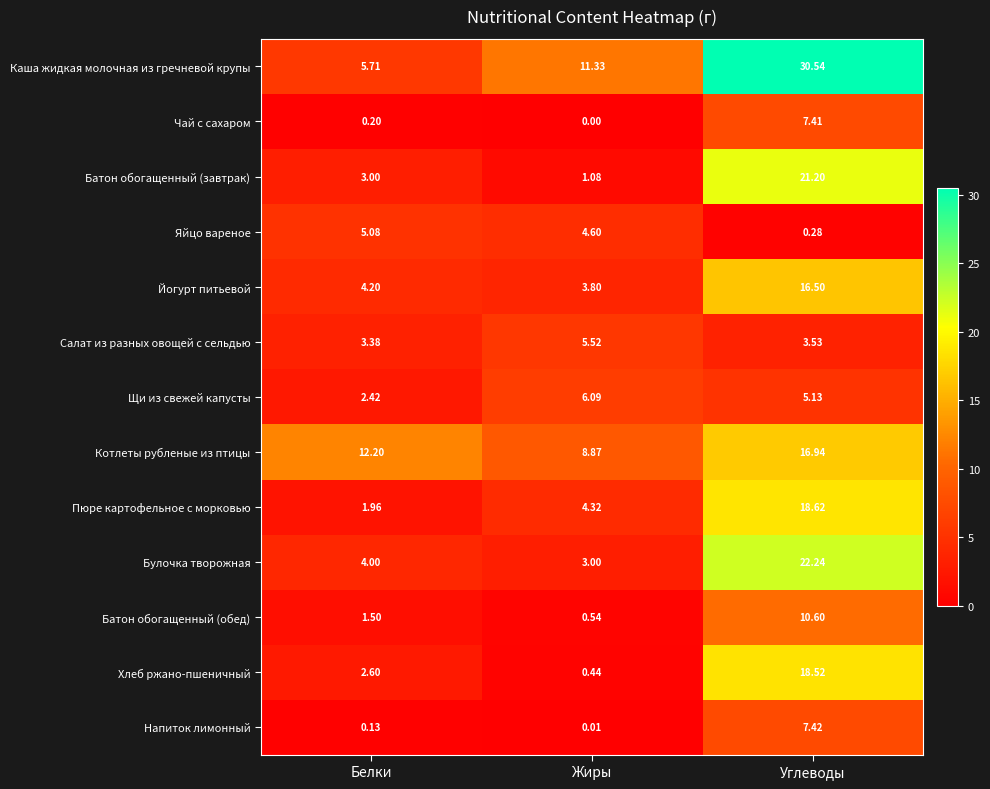

Rank the series by their maximum value, from highest to lowest.

Каша жидкая молочная из гречневой крупы, Булочка творожная, Батон обогащенный (завтрак), Пюре картофельное с морковью, Хлеб ржано-пшеничный, Котлеты рубленые из птицы, Йогурт питьевой, Батон обогащенный (обед), Напиток лимонный, Чай с сахаром, Щи из свежей капусты, Салат из разных овощей с сельдью, Яйцо вареное